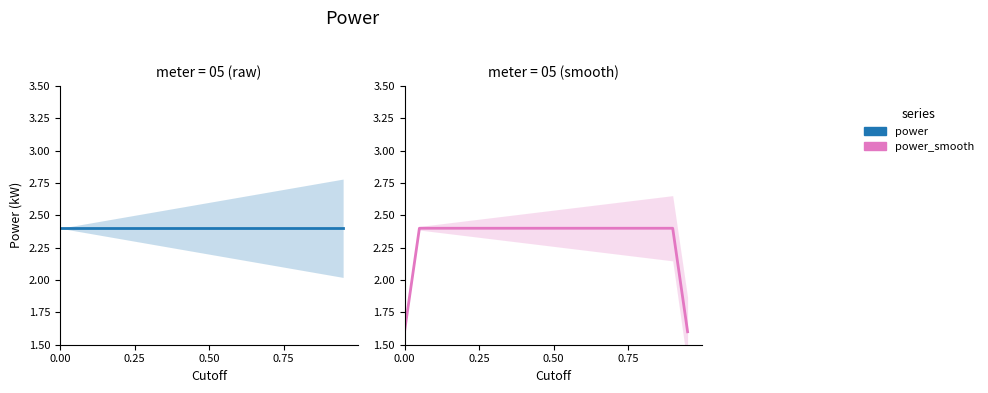

What is the average value of the power_smooth series?

2.3